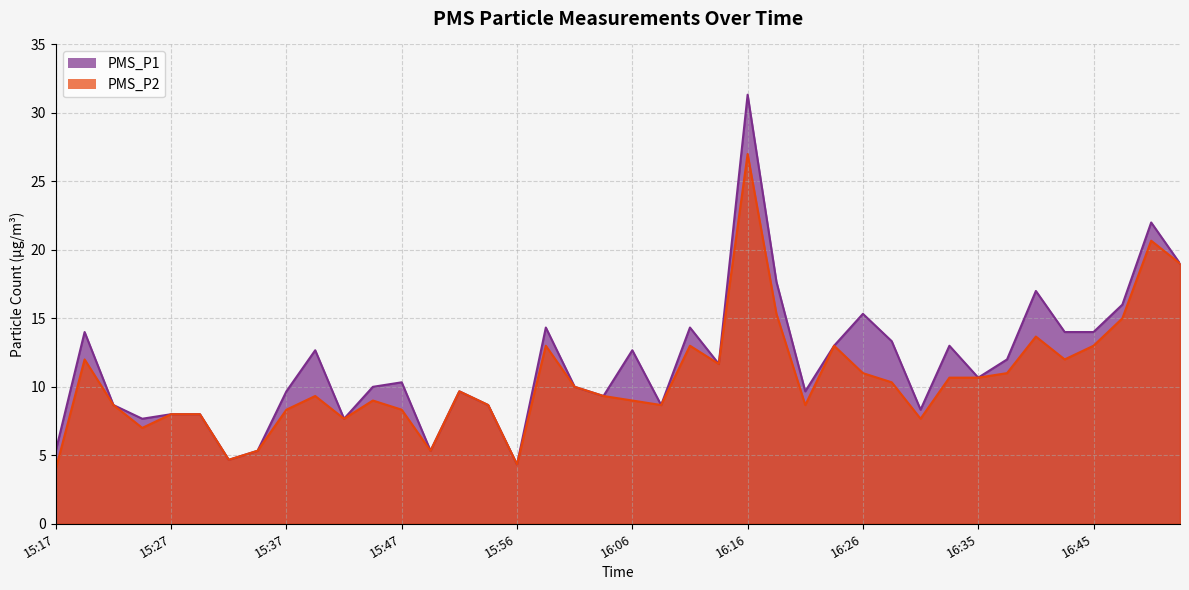

True or false: PMS_P2 has more than 2 interior local peaks.

True